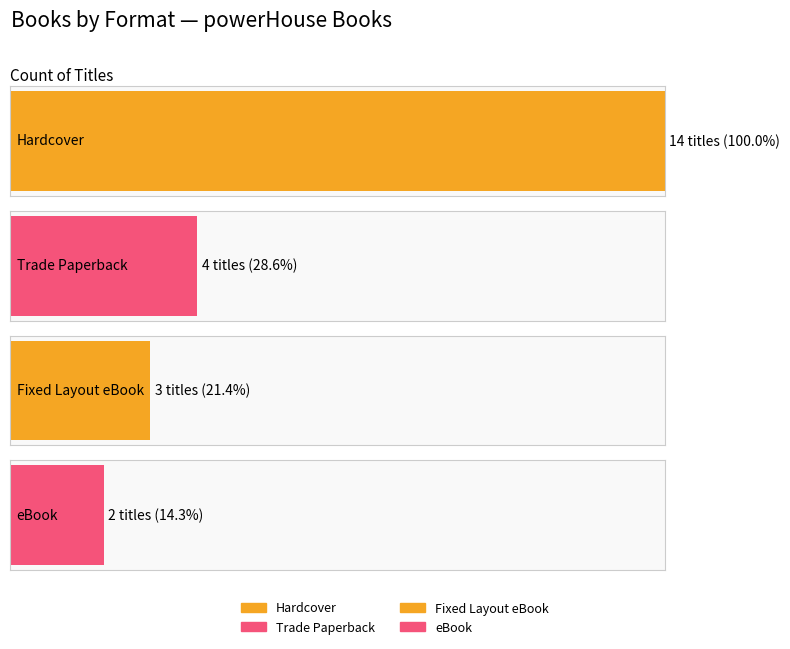

What is the minimum value for Unique Keys?

2